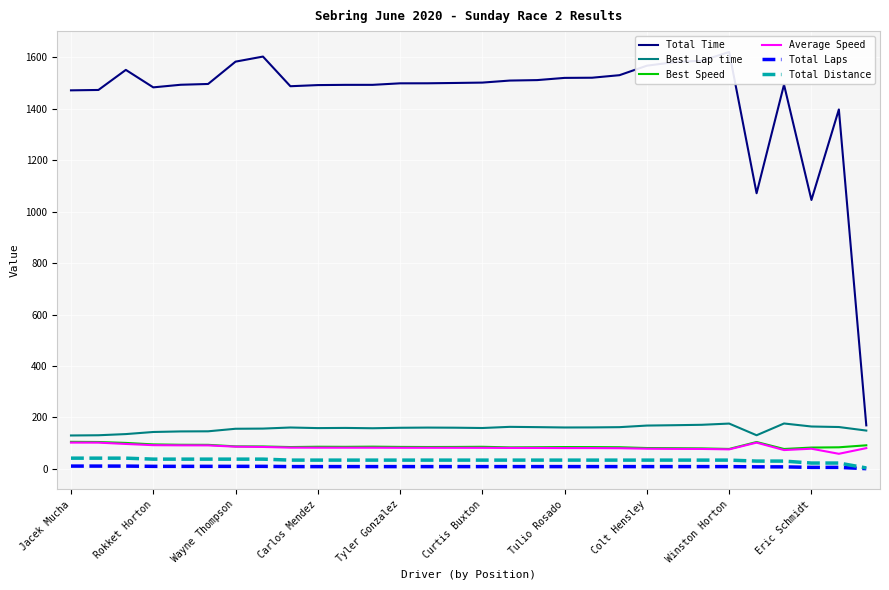

What is the maximum value for Average Speed?

102.3